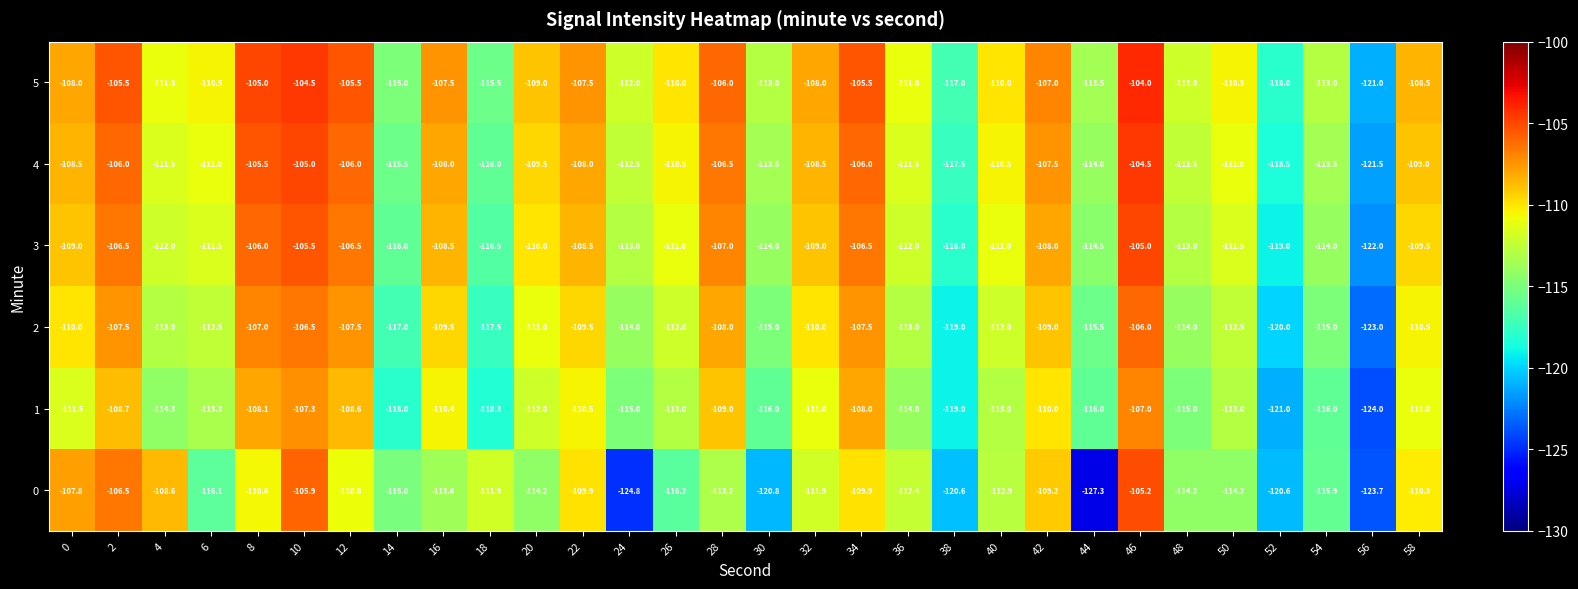

List the series in order of their peak value, lowest first.

1, 2, 0, 3, 4, 5